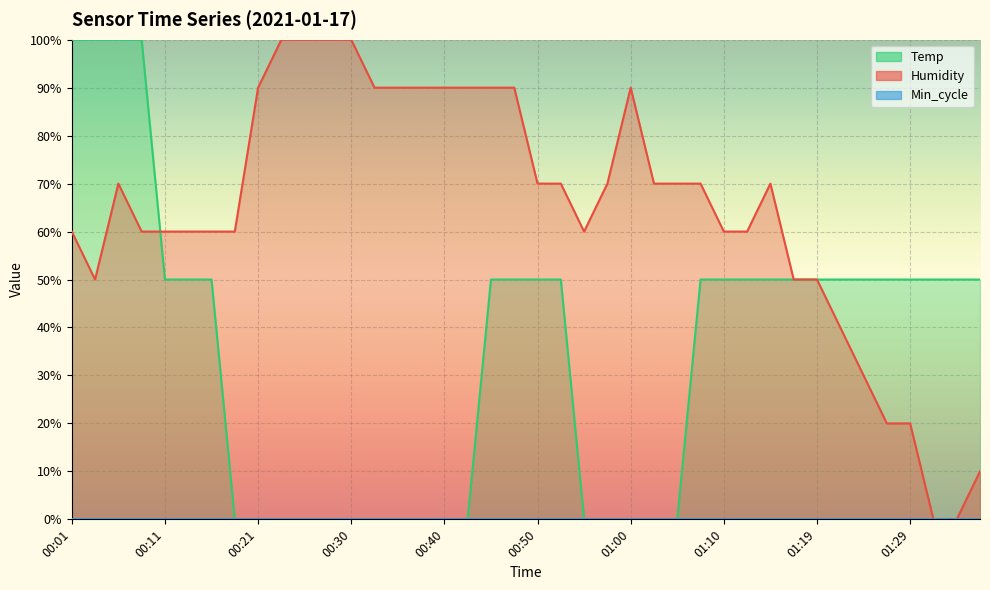

How many values in the Humidity series are below 69?

19